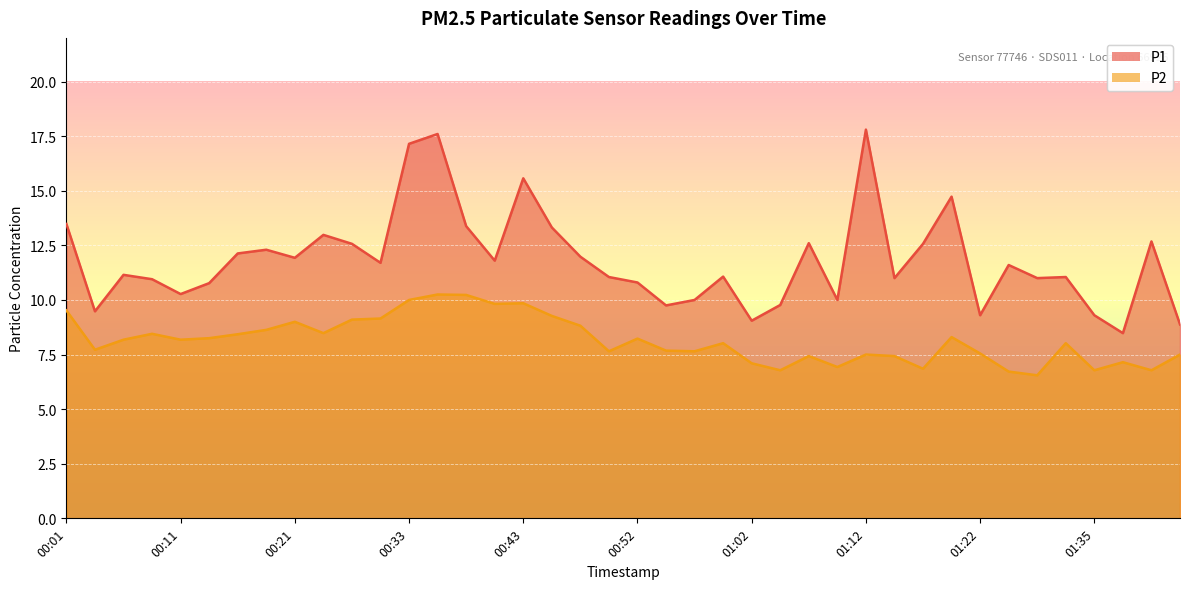

Where is the first local minimum for P2?

00:04